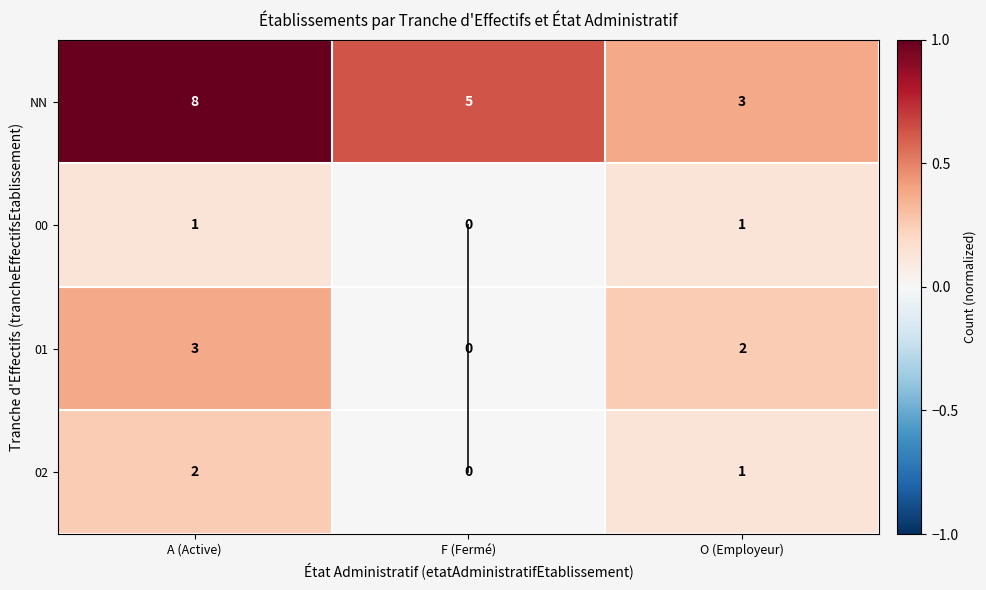

The NN series shows 0.6 at F (Fermé). True or false?

True